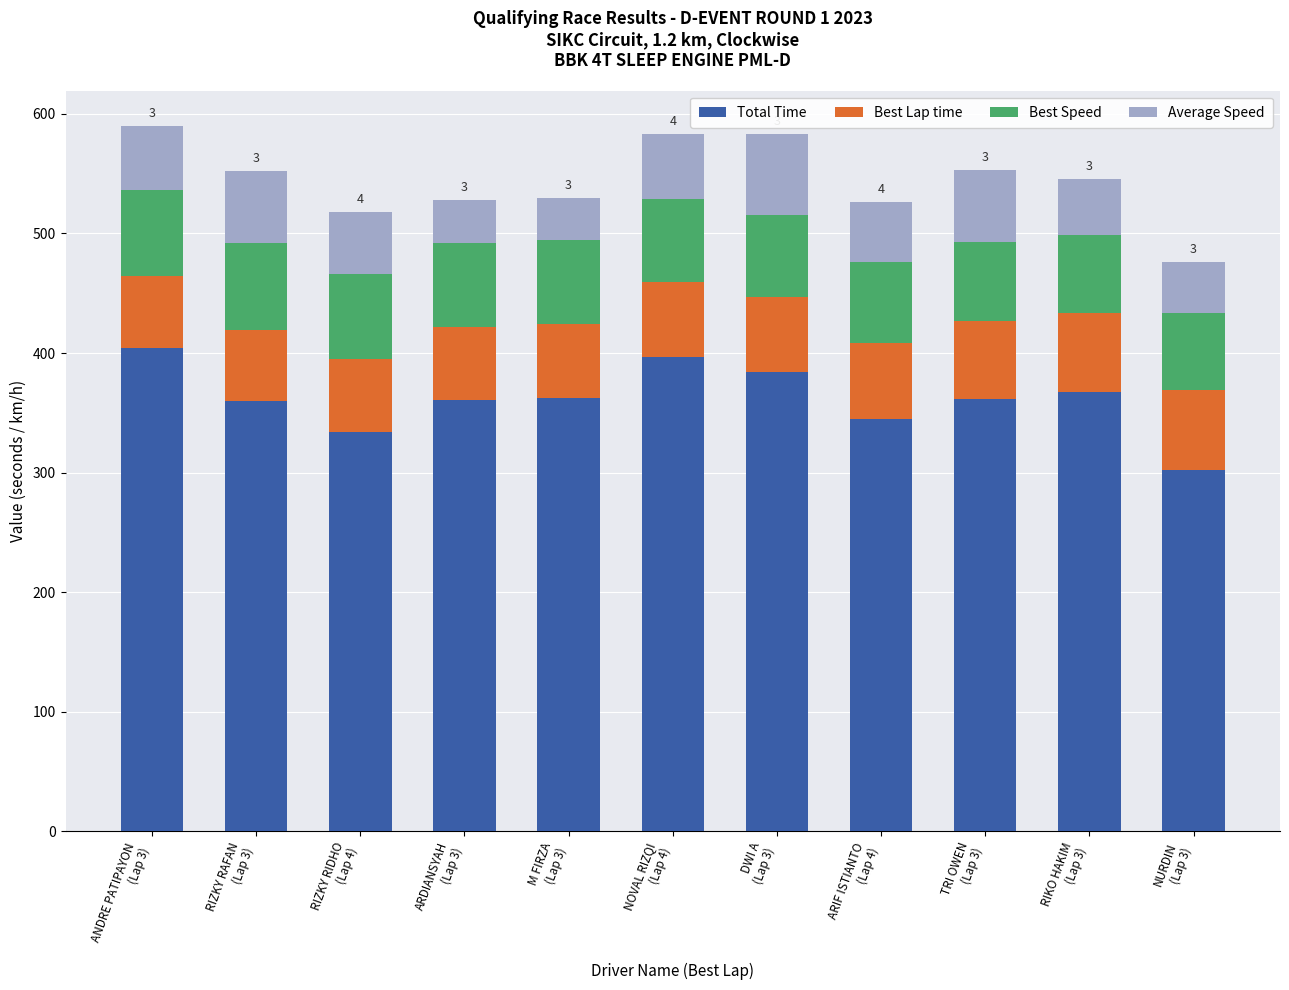

What is the highest value of the Total Time series?

404.5